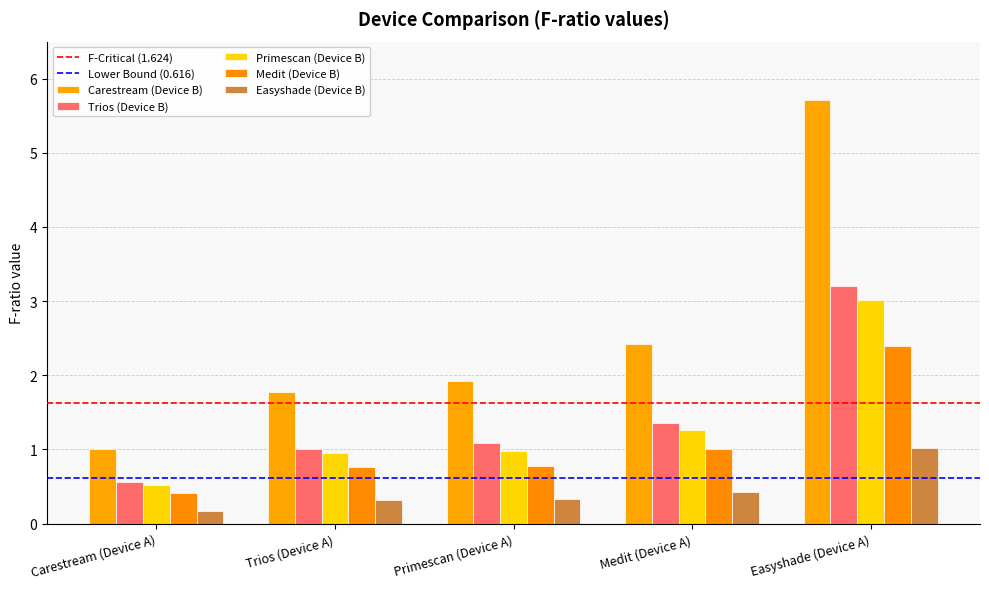

How many bars are there in each group?

5